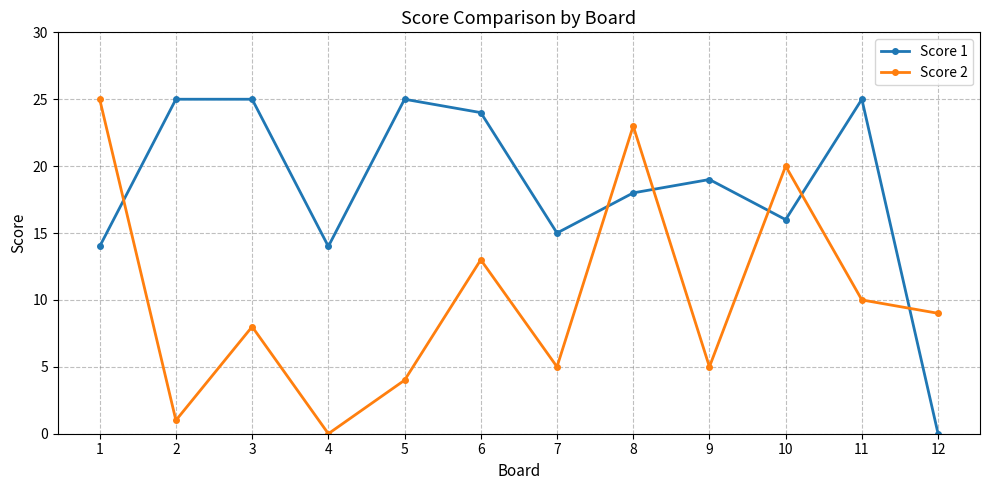

After their last crossing, which series has the higher values: Score 1 or Score 2?

Score 2